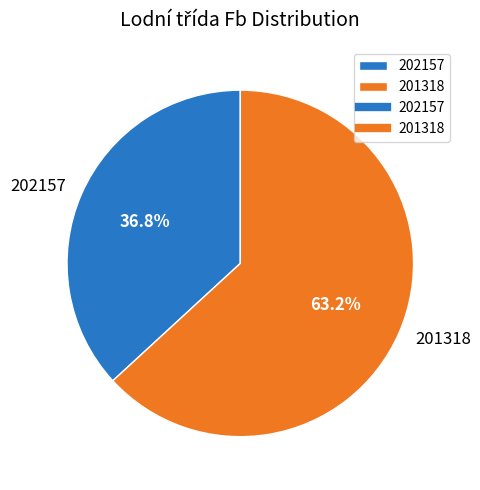

To the nearest percent, what percentage of the pie is 201318?

63%